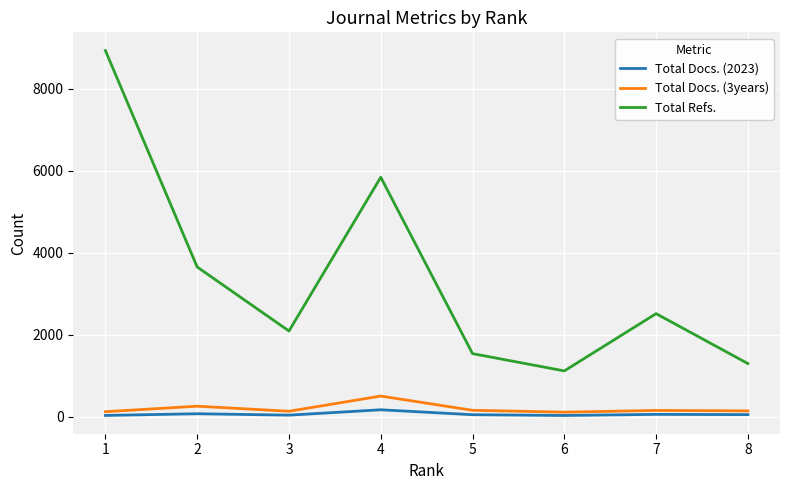

The value of Total Refs. at 6 is 1123. True or false?

True